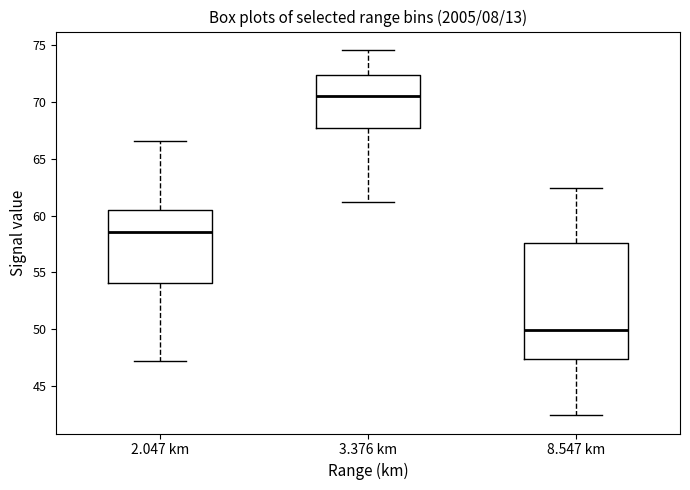

Which box is the tallest, from its lower edge to its upper edge?

8.547 km